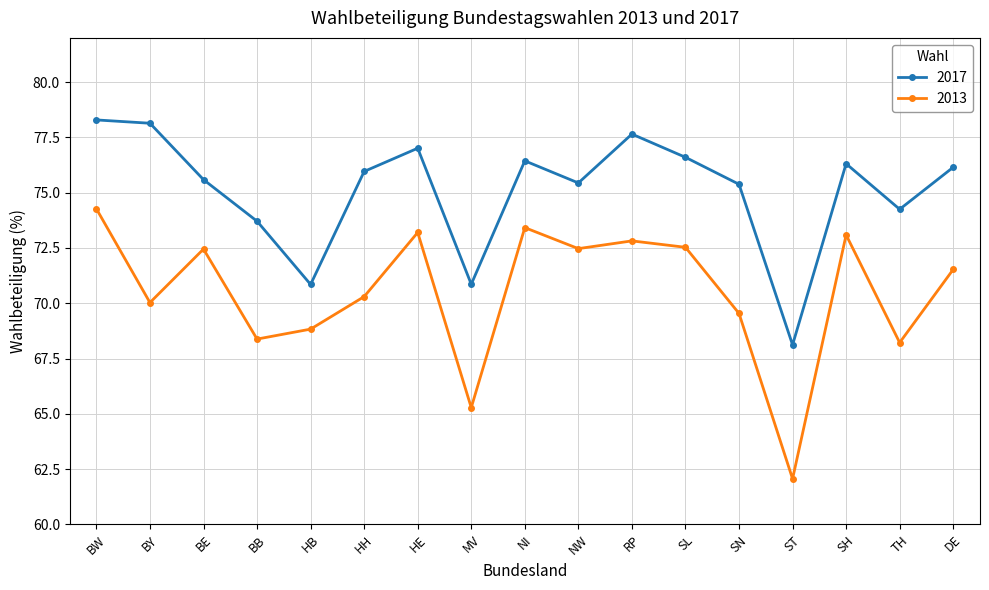

What is the label of the 1st point from the left?

BW